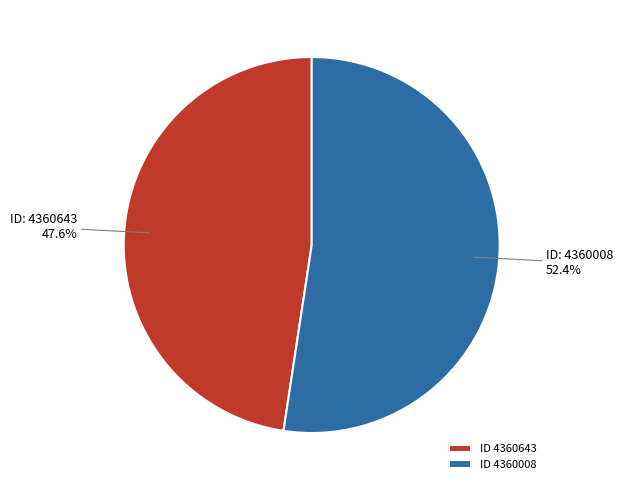

Combined, what portion of the pie is ID 4360008 and ID 4360643?

100.0%